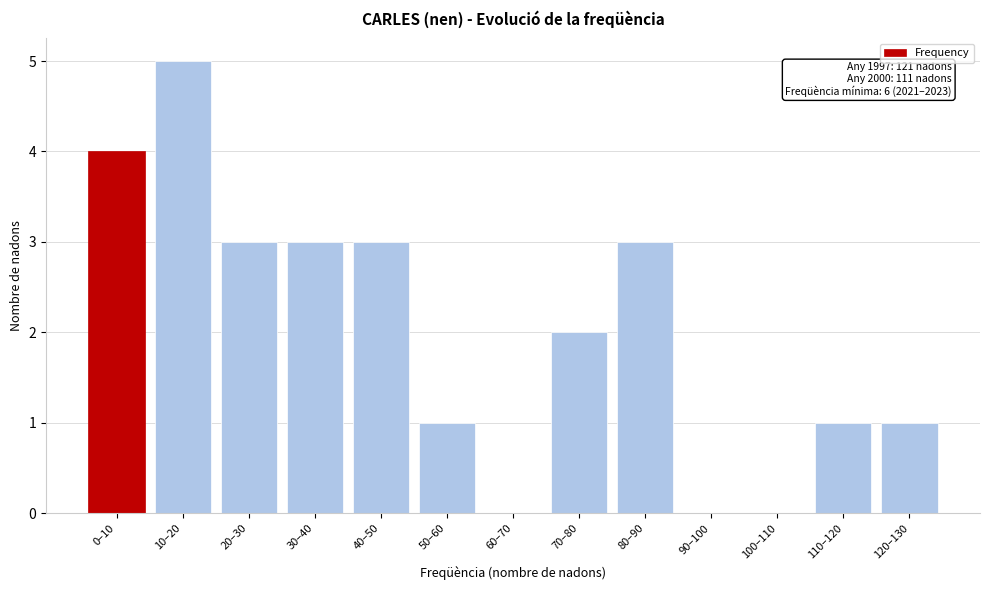

Reading left to right, transcribe all the data shown in this chart.

0–10=4	10–20=5	20–30=3	30–40=3	40–50=3	50–60=1	60–70=0	70–80=2	80–90=3	90–100=0	100–110=0	110–120=1	120–130=1